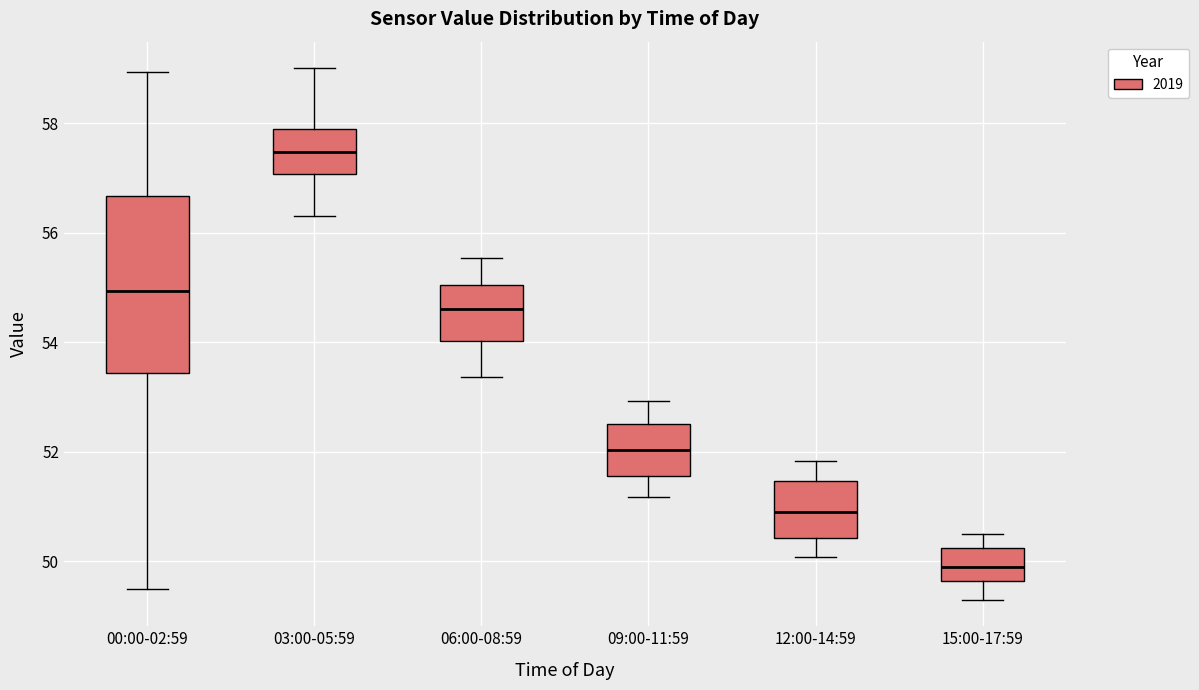

Which box is the tallest, from its lower edge to its upper edge?

00:00-02:59